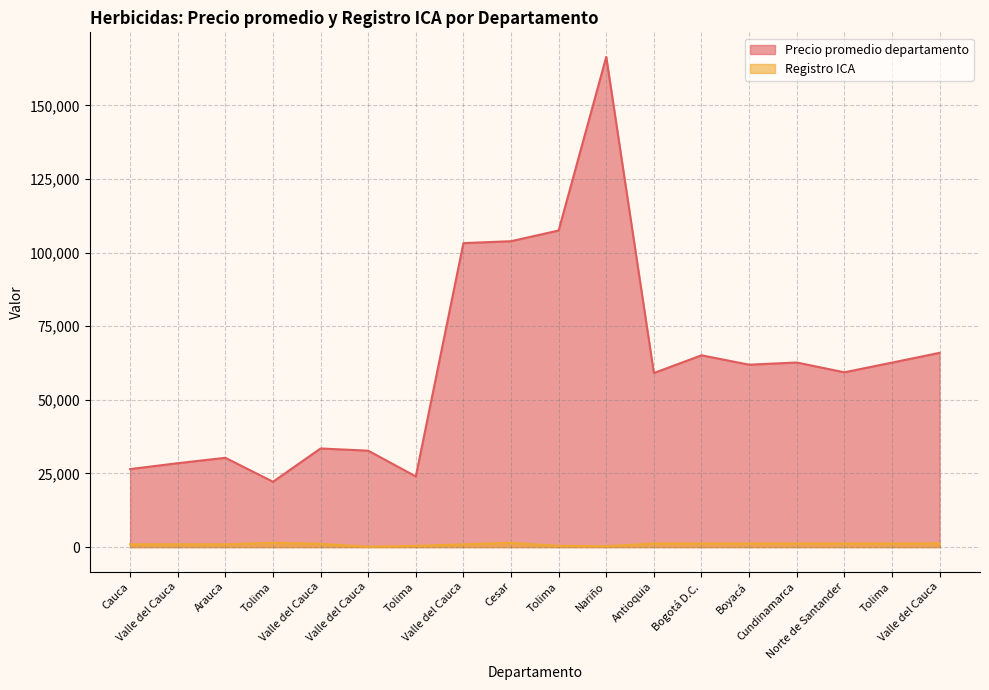

How many data points does each series have?

18